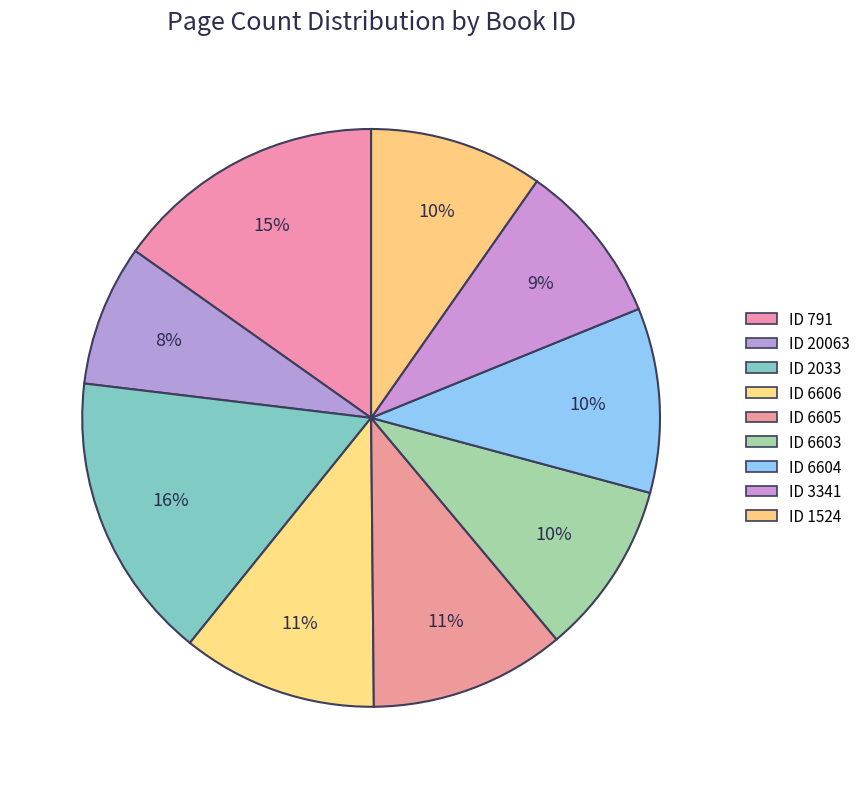

Is there any slice that represents more than half of the pie?

No